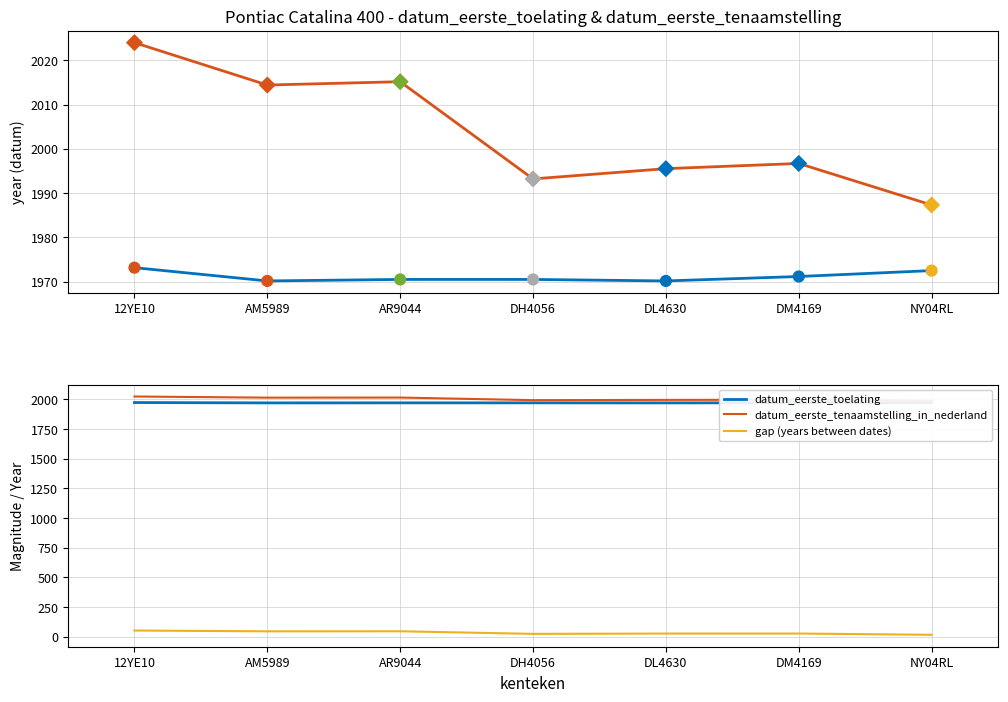

Which series contains the lowest Y value?

gap (years between dates)